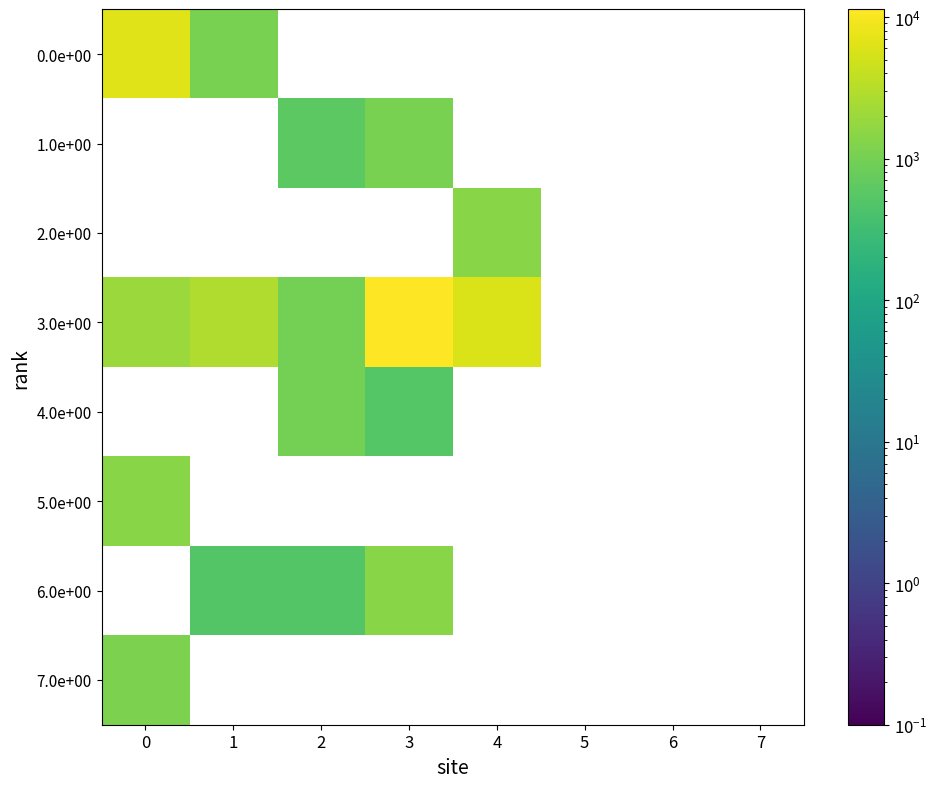

Between 0 and 4, which series saw the biggest shift?

0.0e+00